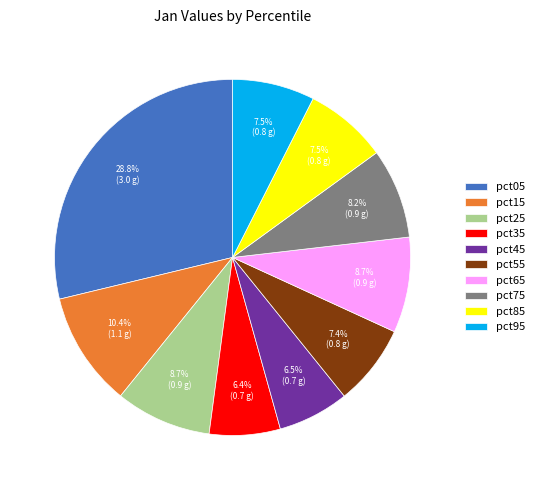

How much of the chart is everything except pct65?

91.3%